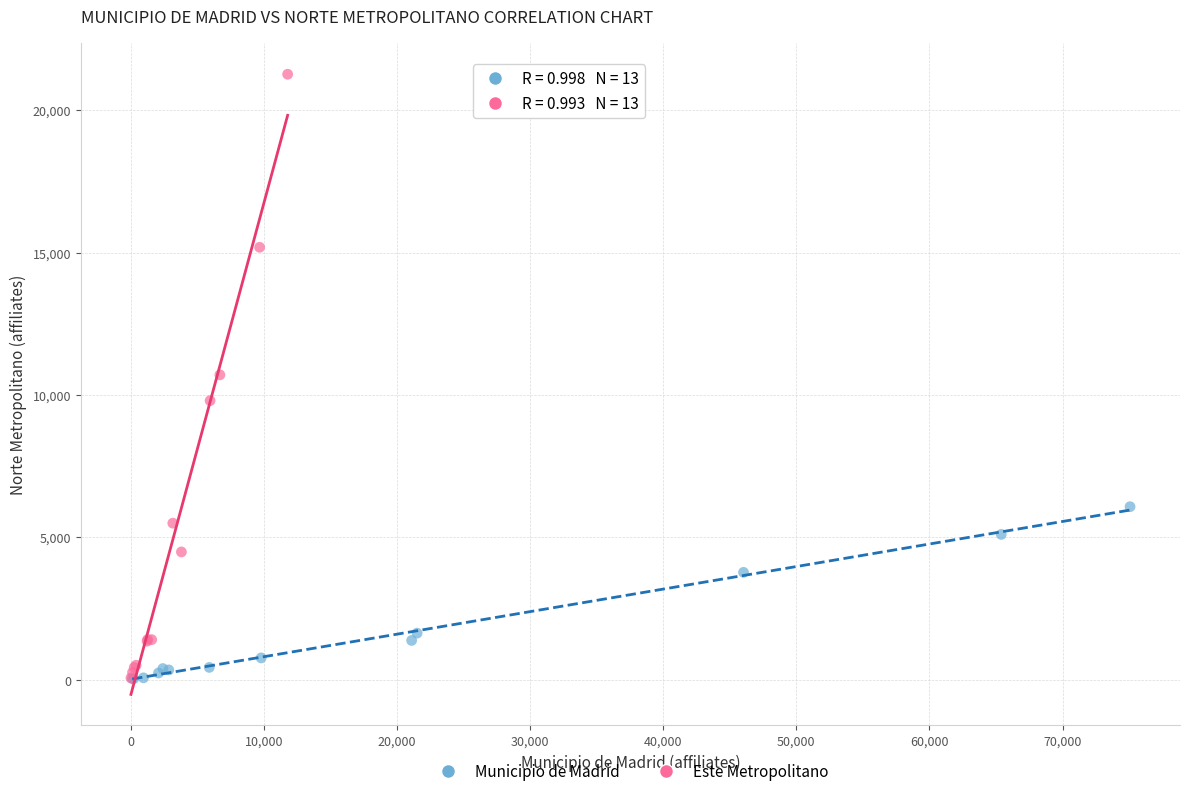

Which series contains the highest Y value?

Este Metropolitano